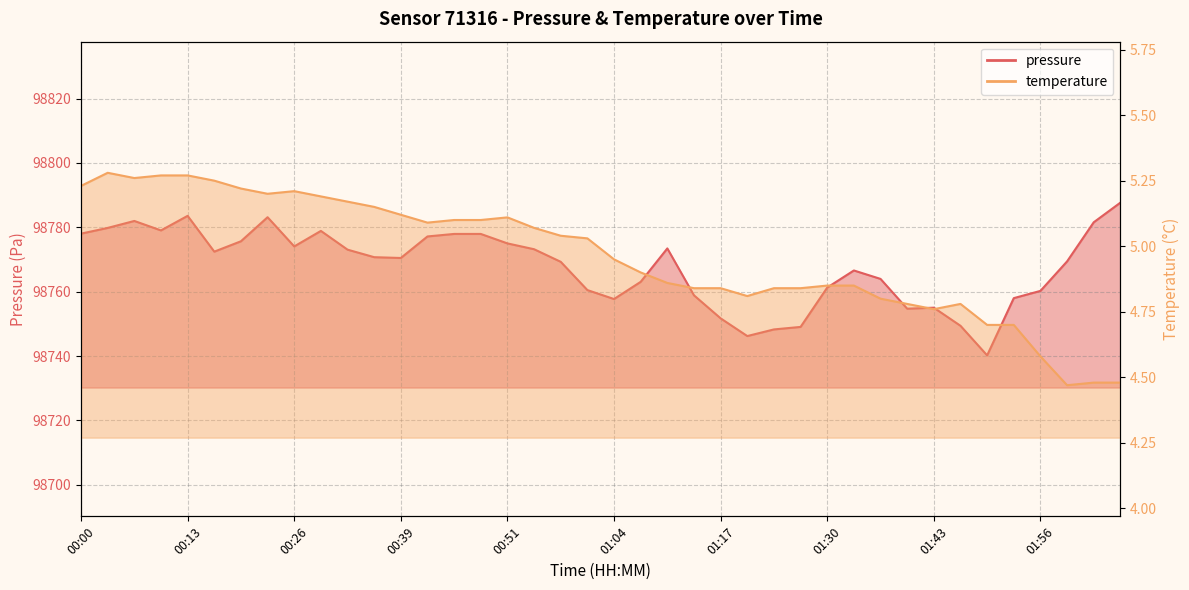

True or false: pressure and temperature cross at least once.

False